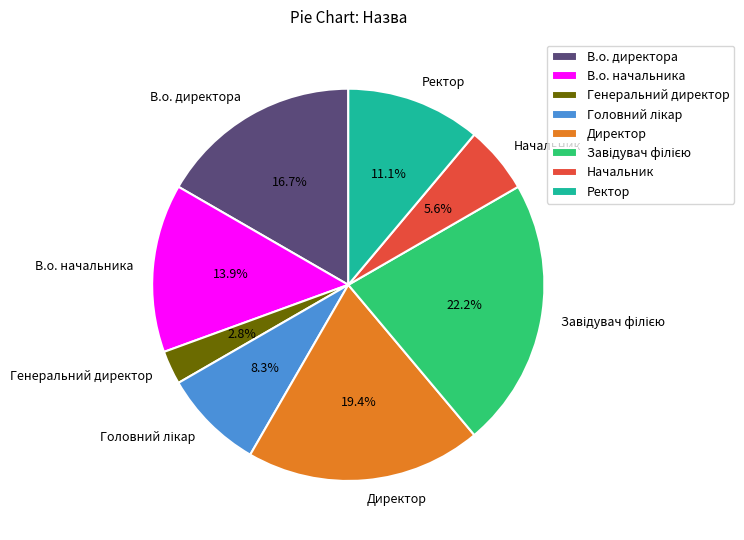

Which category has the smallest portion of the pie?

Генеральний директор